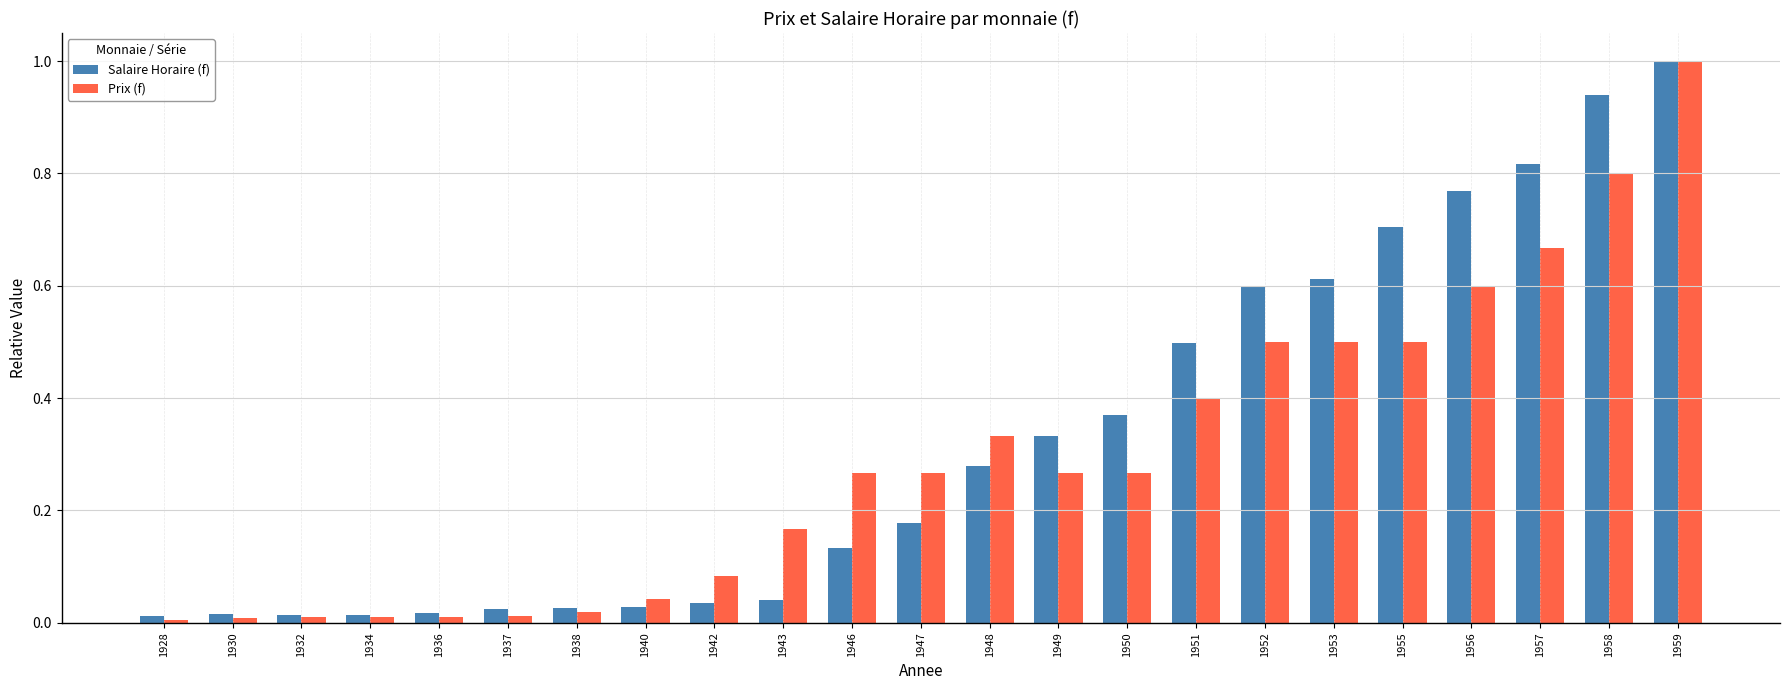

True or false: Salaire Horaire (f) has a value of 0.7 at 1955.

True